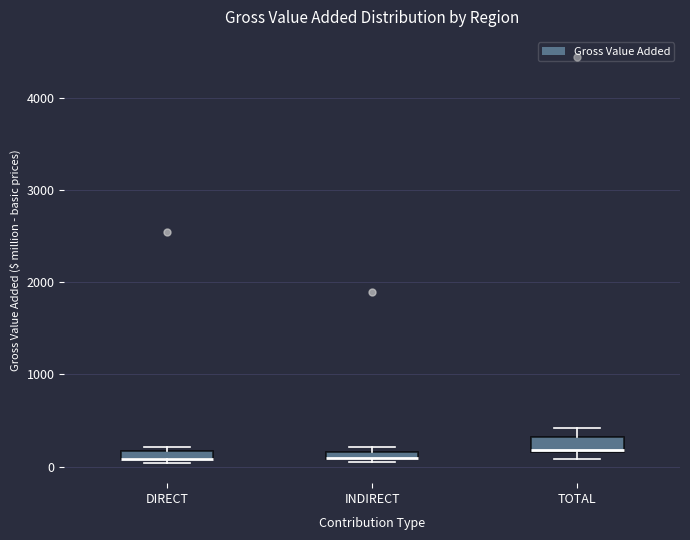

Where is the upper edge of the box for INDIRECT on the y-axis? The values are not printed on the chart, so give them approximately, as read against the axis.

200